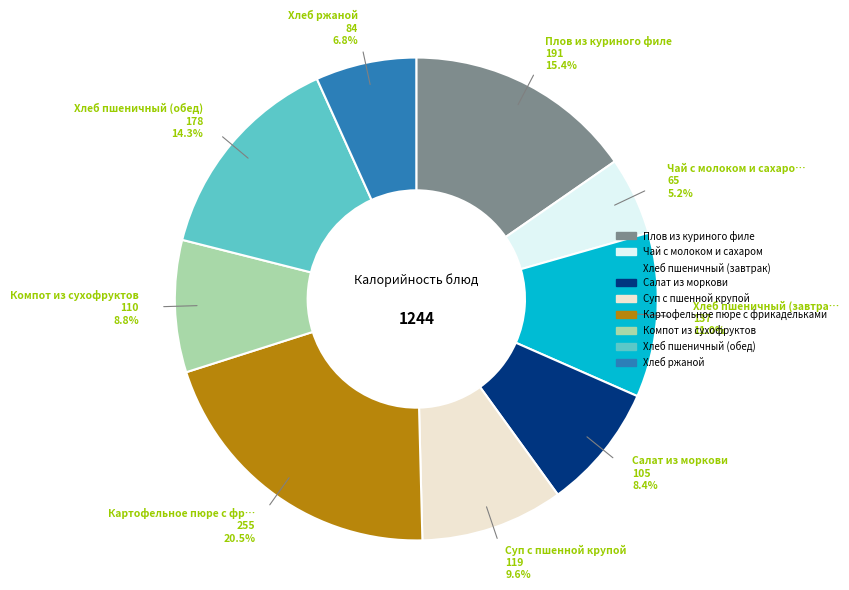

How many slices are in this pie chart?

9